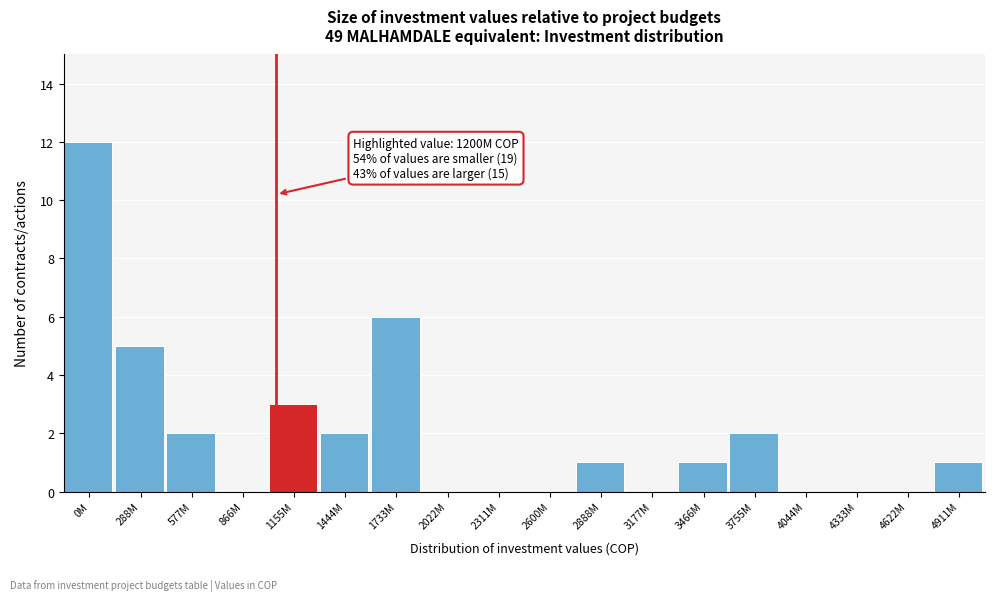

Reading right to left, transcribe all the data shown in this chart.

4911M=1	4622M=0	4333M=0	4044M=0	3755M=2	3466M=1	3177M=0	2888M=1	2600M=0	2311M=0	2022M=0	1733M=6	1444M=2	1155M=3	866M=0	577M=2	288M=5	0M=12